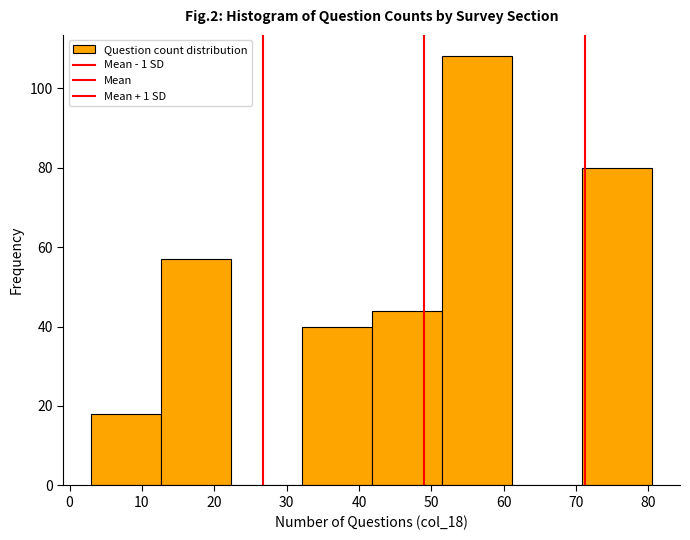

Reading left to right, transcribe this chart: for each bar, give the range it covers on the x-axis and its height. Neither the bar edges nor the heights are printed on the chart, so give them approximately, as read against the axes.

3 to 13: 18
13 to 22: 58
22 to 32: 0
32 to 42: 40
42 to 51: 44
51 to 61: 108
61 to 71: 0
71 to 81: 80